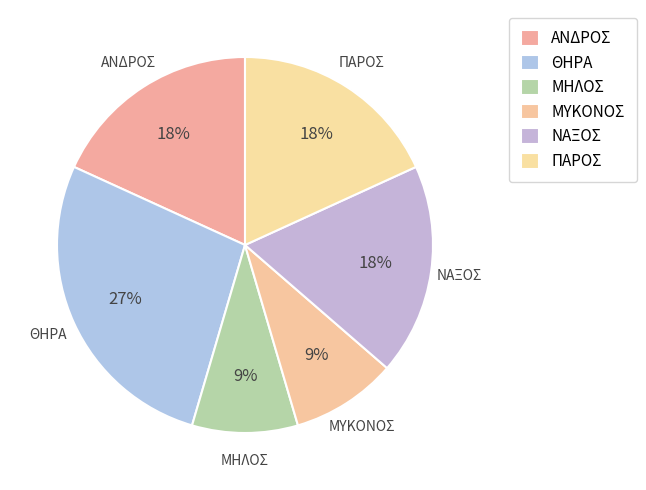

Does ΑΝΔΡΟΣ account for over 50% of the chart?

No